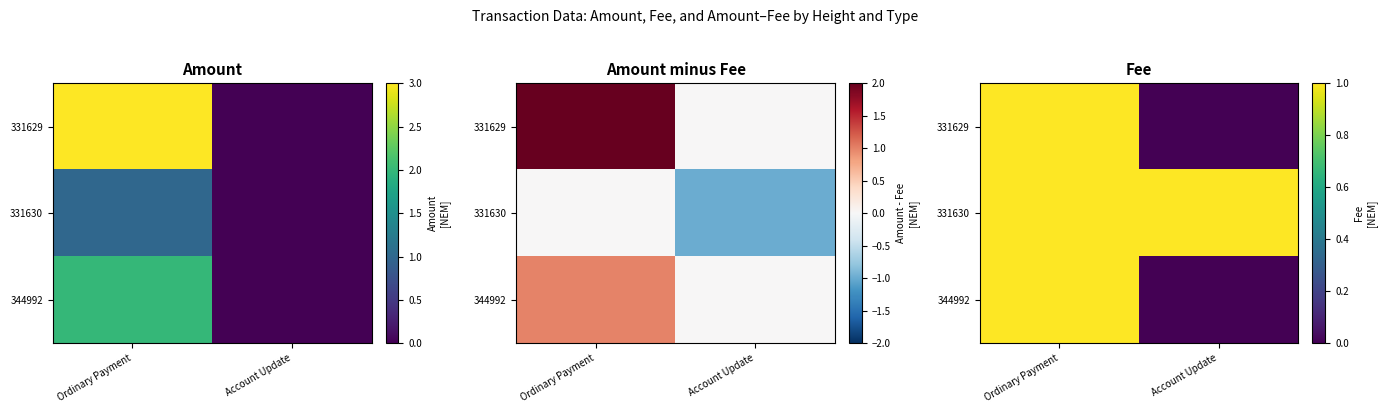

Is it true that 331630 equals 1.0 at Ordinary Payment?

True